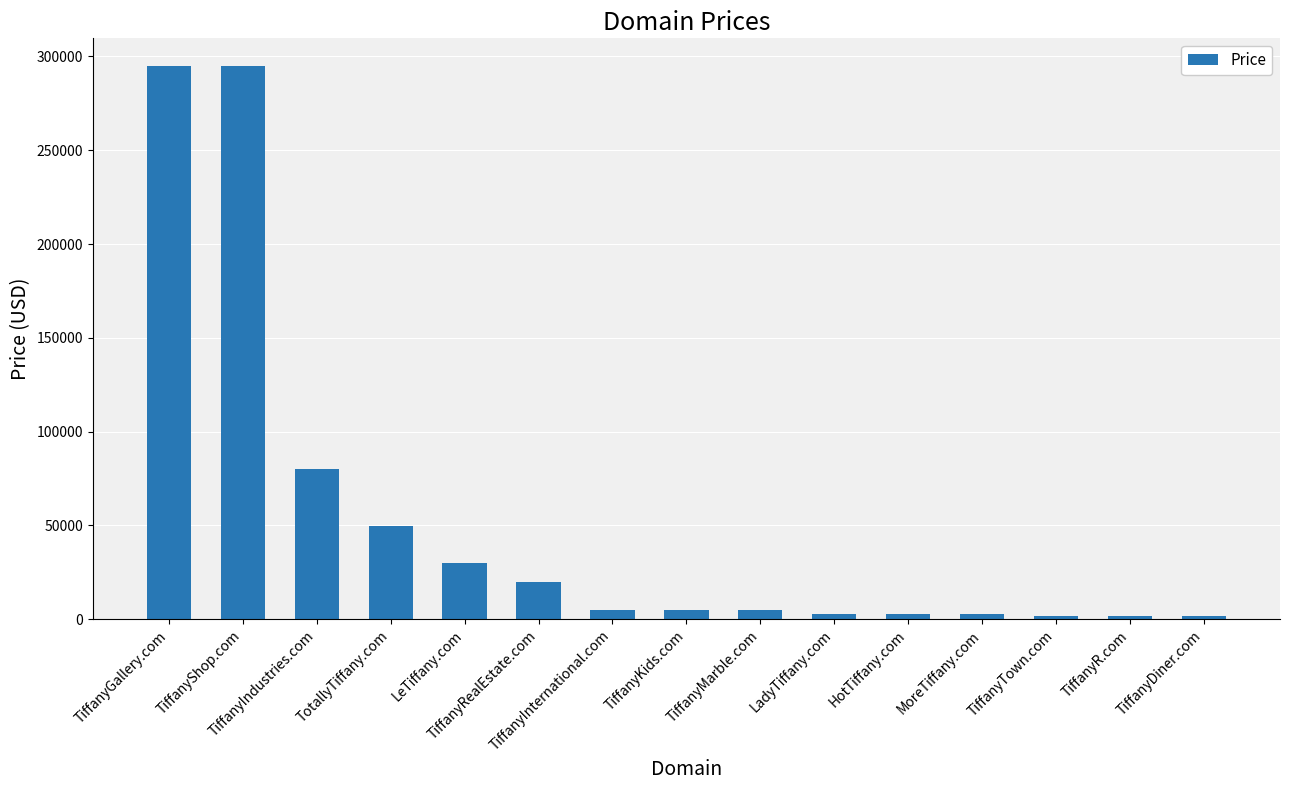

What is the sum of all values?

798320